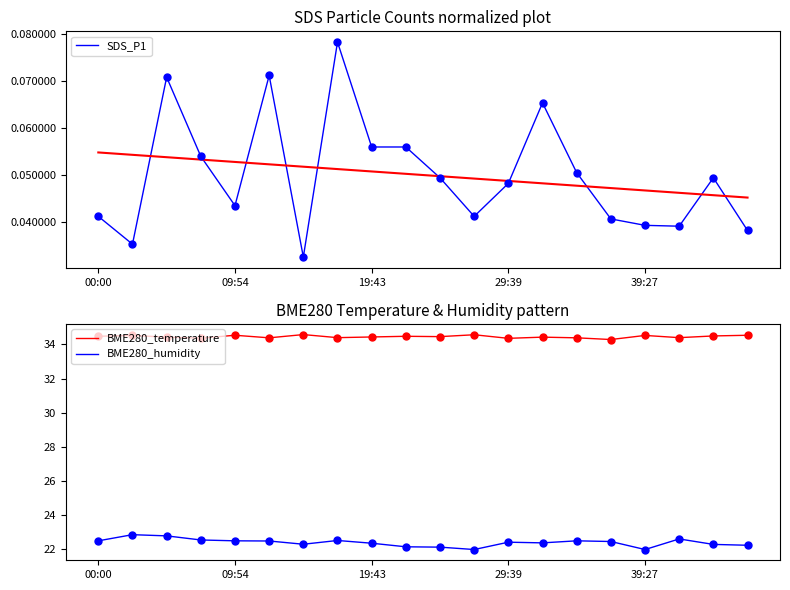

What are all the series names shown in the legend?

SDS_P1, BME280_temperature, BME280_humidity